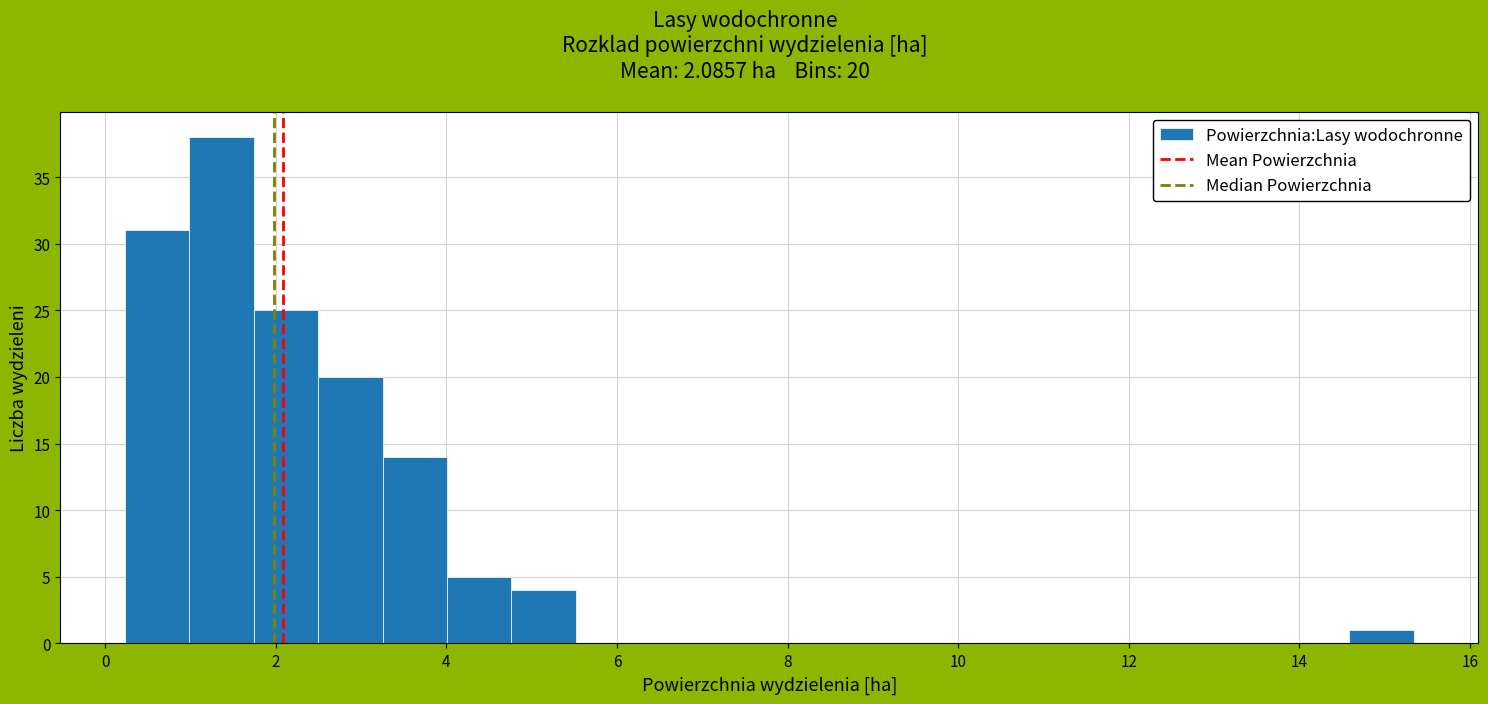

Around what value on the x-axis is the tallest bar? Give the approximate position of its centre, as read against the axis.

1.4